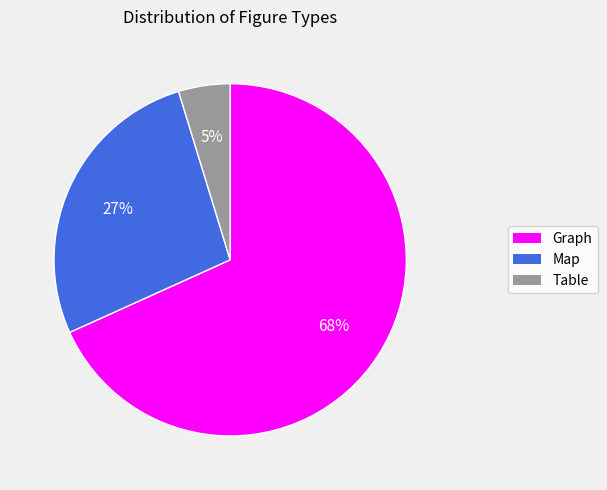

Which slice is the largest?

Graph